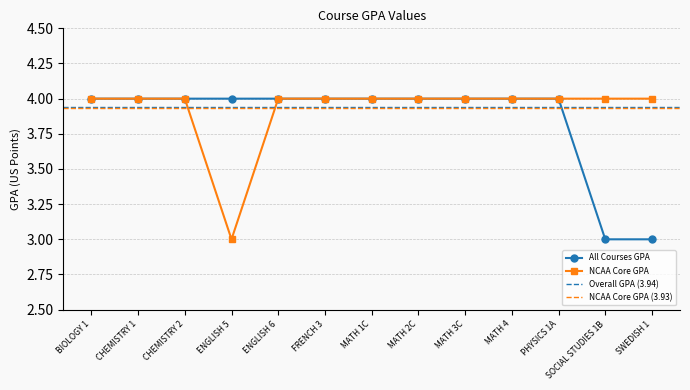

Reading left to right, what are all the values shown in this chart?

All Courses GPA: BIOLOGY 1=4	CHEMISTRY 1=4	CHEMISTRY 2=4	ENGLISH 5=4	ENGLISH 6=4	FRENCH 3=4	MATH 1C=4	MATH 2C=4	MATH 3C=4	MATH 4=4	PHYSICS 1A=4	SOCIAL STUDIES 1B=3	SWEDISH 1=3
NCAA Core GPA: BIOLOGY 1=4	CHEMISTRY 1=4	CHEMISTRY 2=4	ENGLISH 5=3	ENGLISH 6=4	FRENCH 3=4	MATH 1C=4	MATH 2C=4	MATH 3C=4	MATH 4=4	PHYSICS 1A=4	SOCIAL STUDIES 1B=4	SWEDISH 1=4